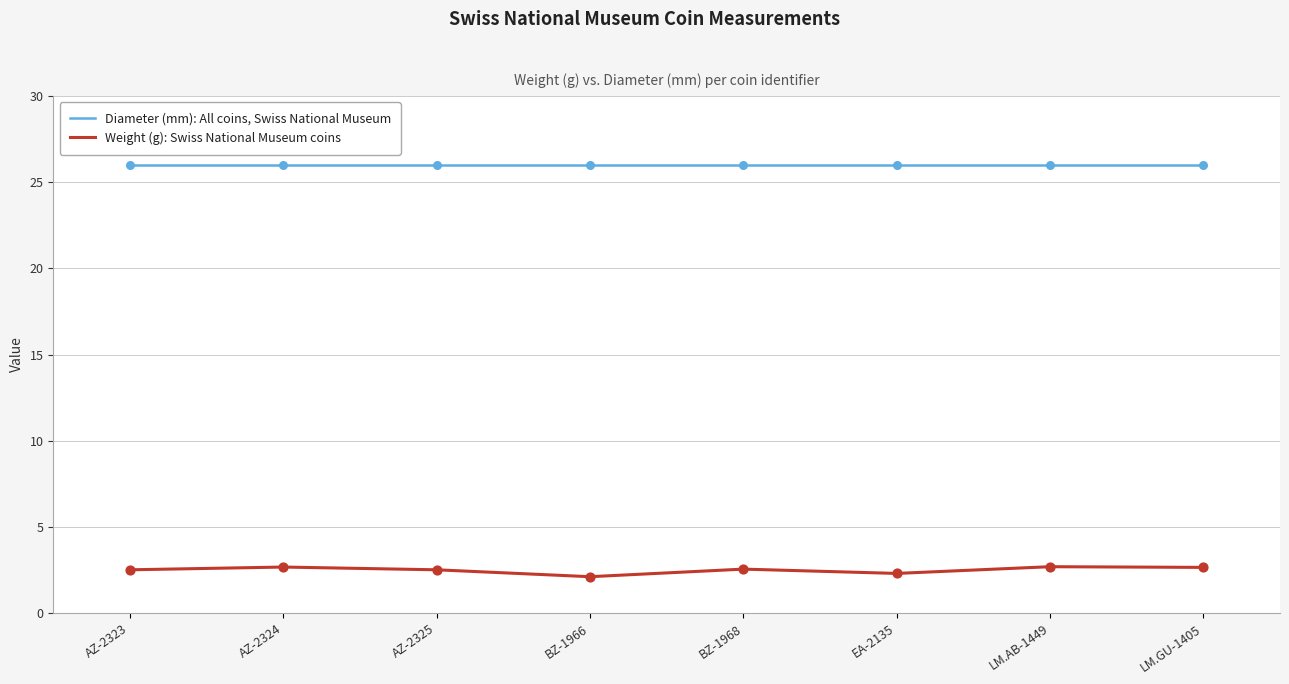

What are all the series names shown in the legend?

Diameter (mm): All coins, Swiss National Museum, Weight (g): Swiss National Museum coins